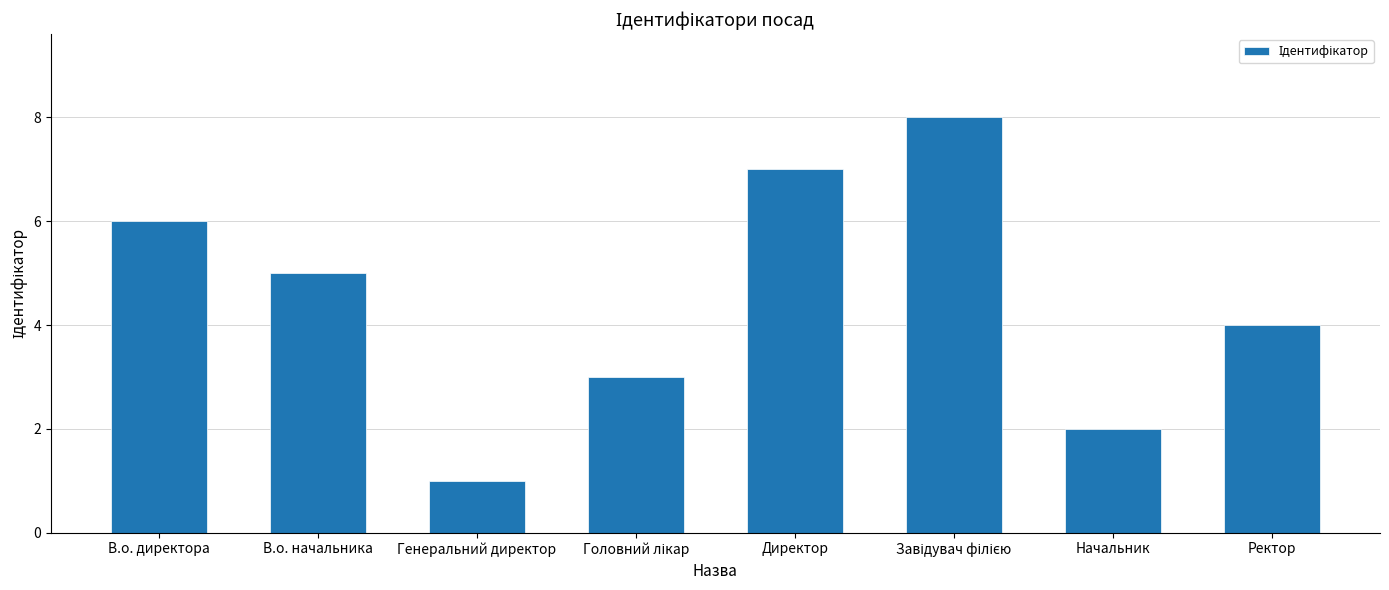

How many values are between 3 and 7?

5